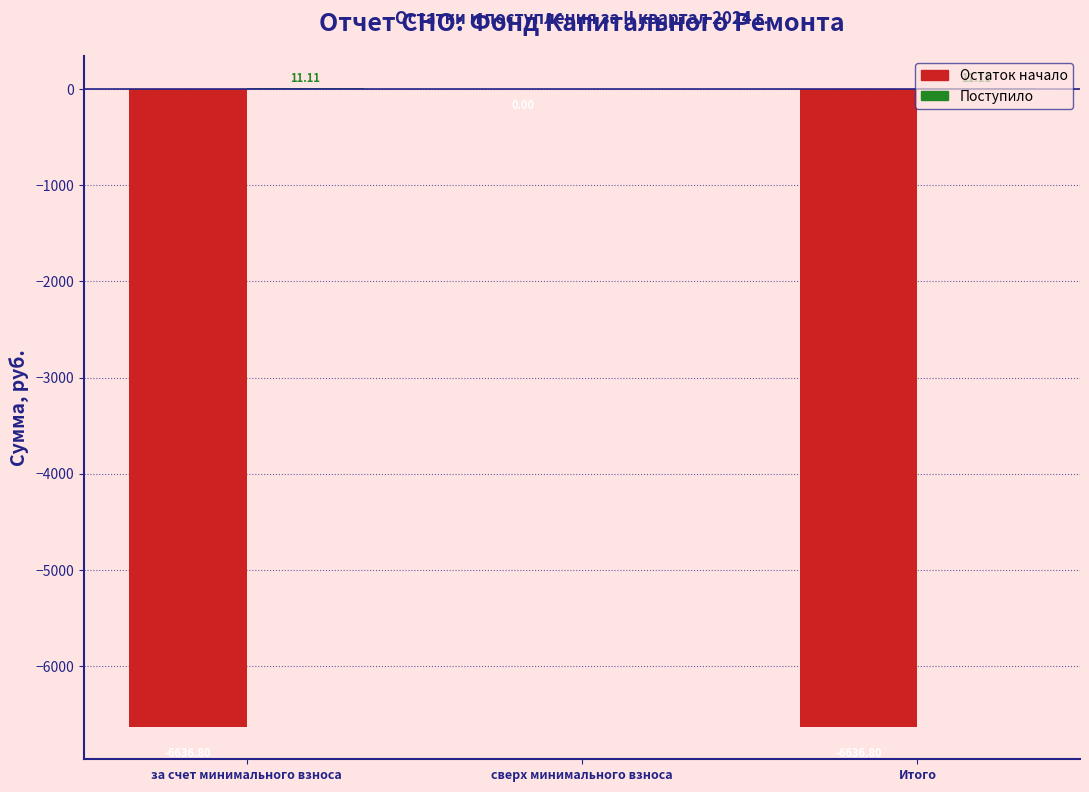

Where is Остаток начало nearest to the value -3318?

сверх минимального взноса